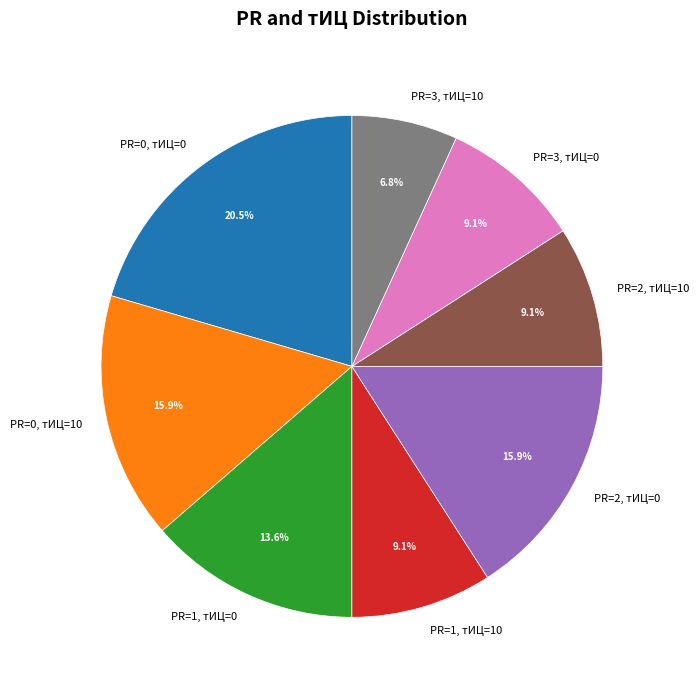

Combined, what portion of the pie is PR=0, тИЦ=10 and PR=3, тИЦ=10?

22.7%